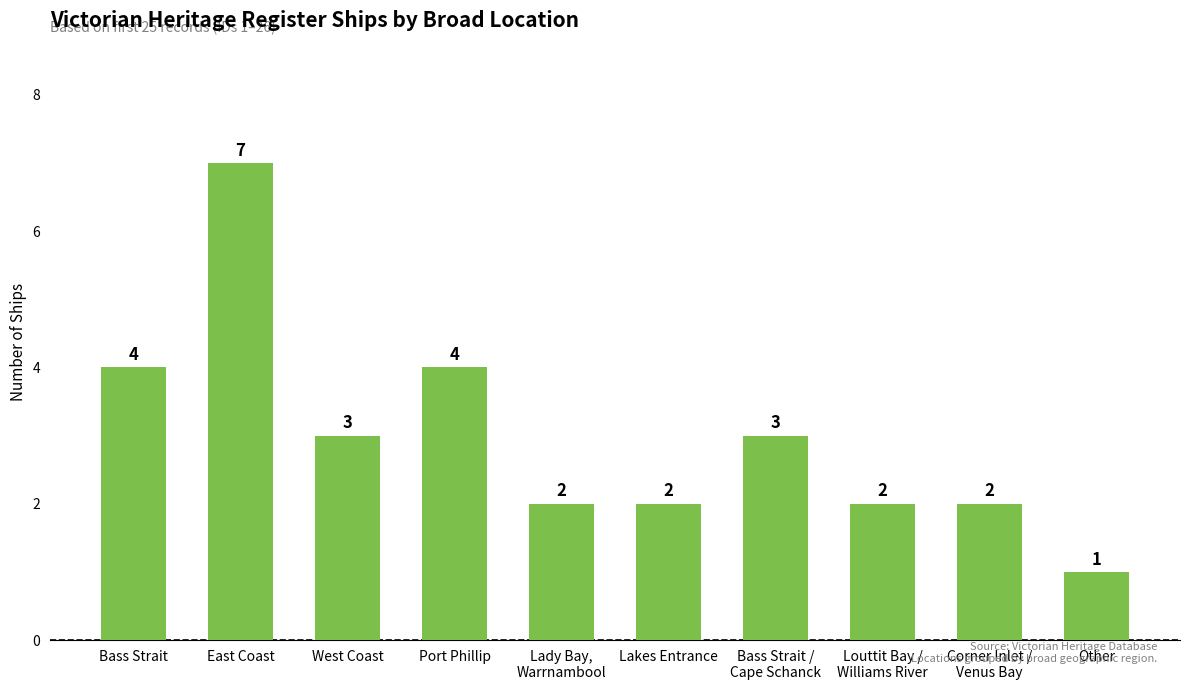

What is the change in value from Port Phillip to Lady Bay,
Warrnambool?

-2